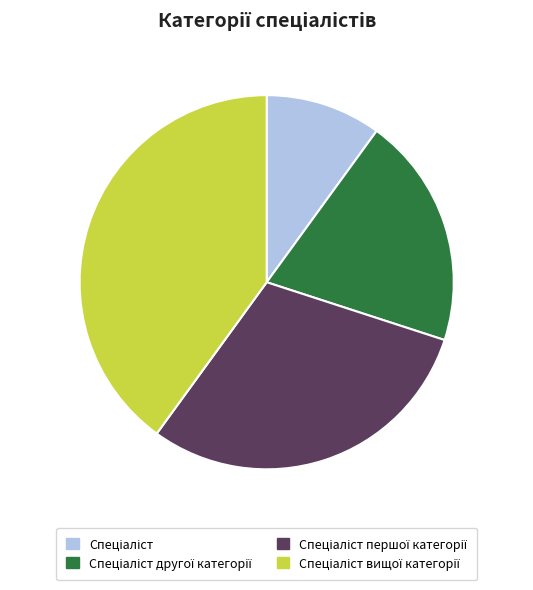

Is there a majority slice in this chart?

No